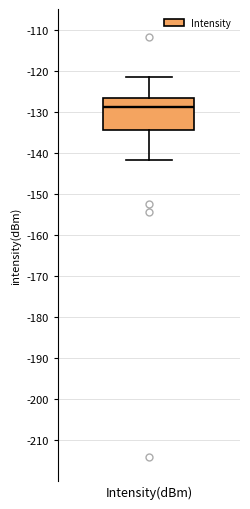

Where is the lower edge of the box for Intensity(dBm) on the y-axis? The values are not printed on the chart, so give them approximately, as read against the axis.

-135